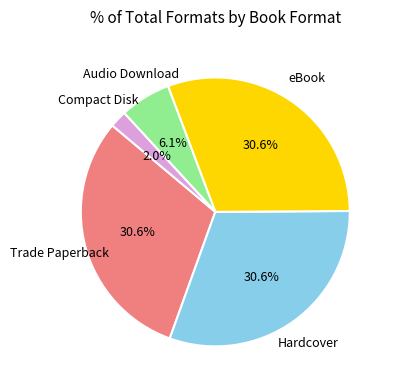

Does any single category account for the majority?

No